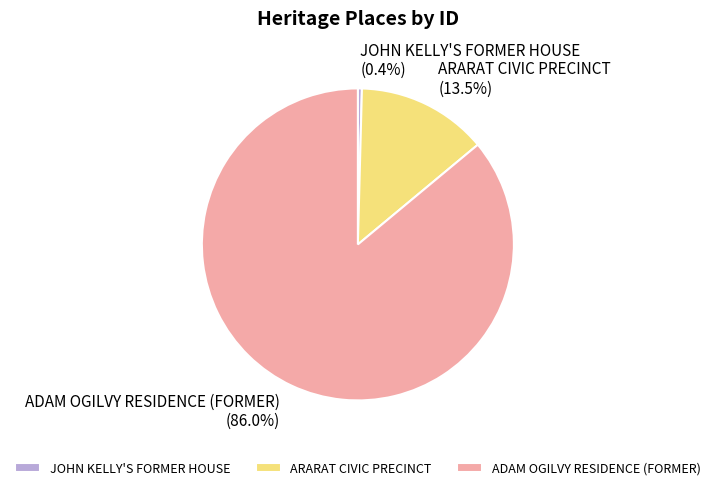

Which slice is the smallest?

JOHN KELLY'S FORMER HOUSE